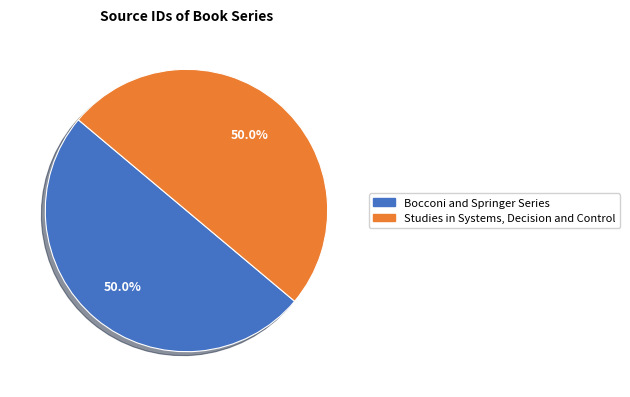

Combined, do Studies in Systems, Decision and Control and Bocconi and Springer Series account for over 50%?

Yes